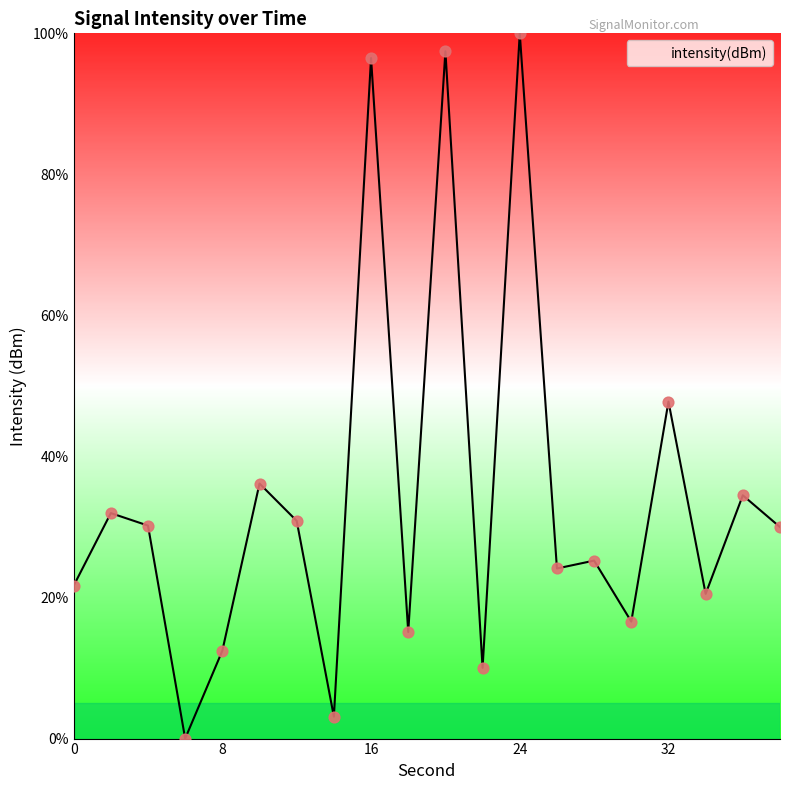

What is the maximum value shown in the chart?

100.0